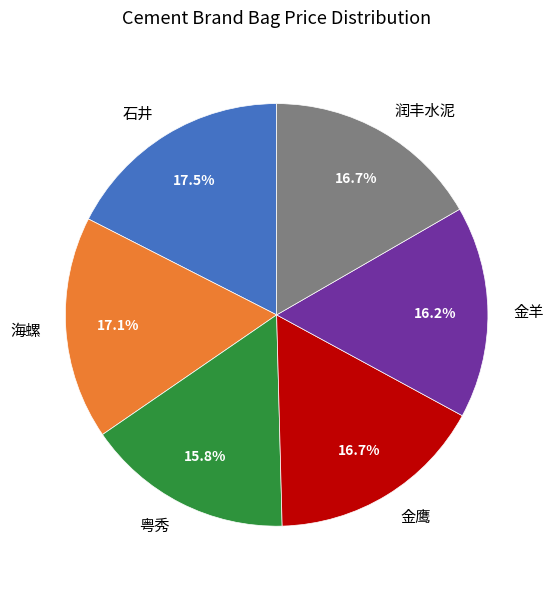

How many segments does this pie chart have?

6